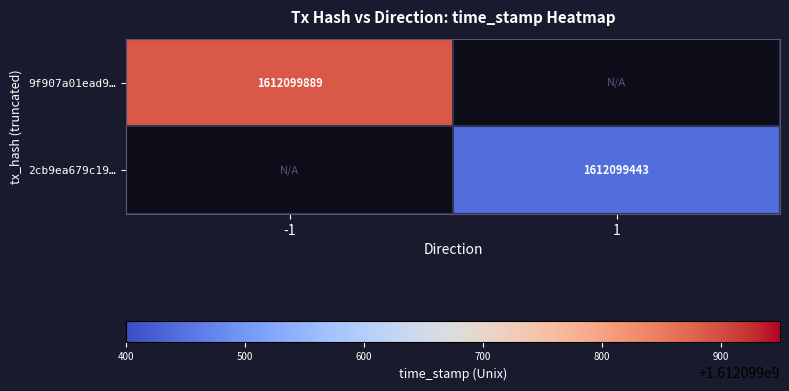

The 2cb9ea679c19330d7e160d5a30e5c1f55a8e549 series shows 1 at direction. True or false?

True